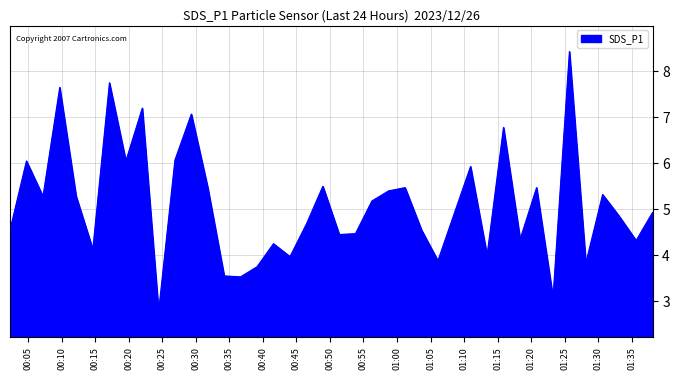

What is the maximum value shown in the chart?

8.4